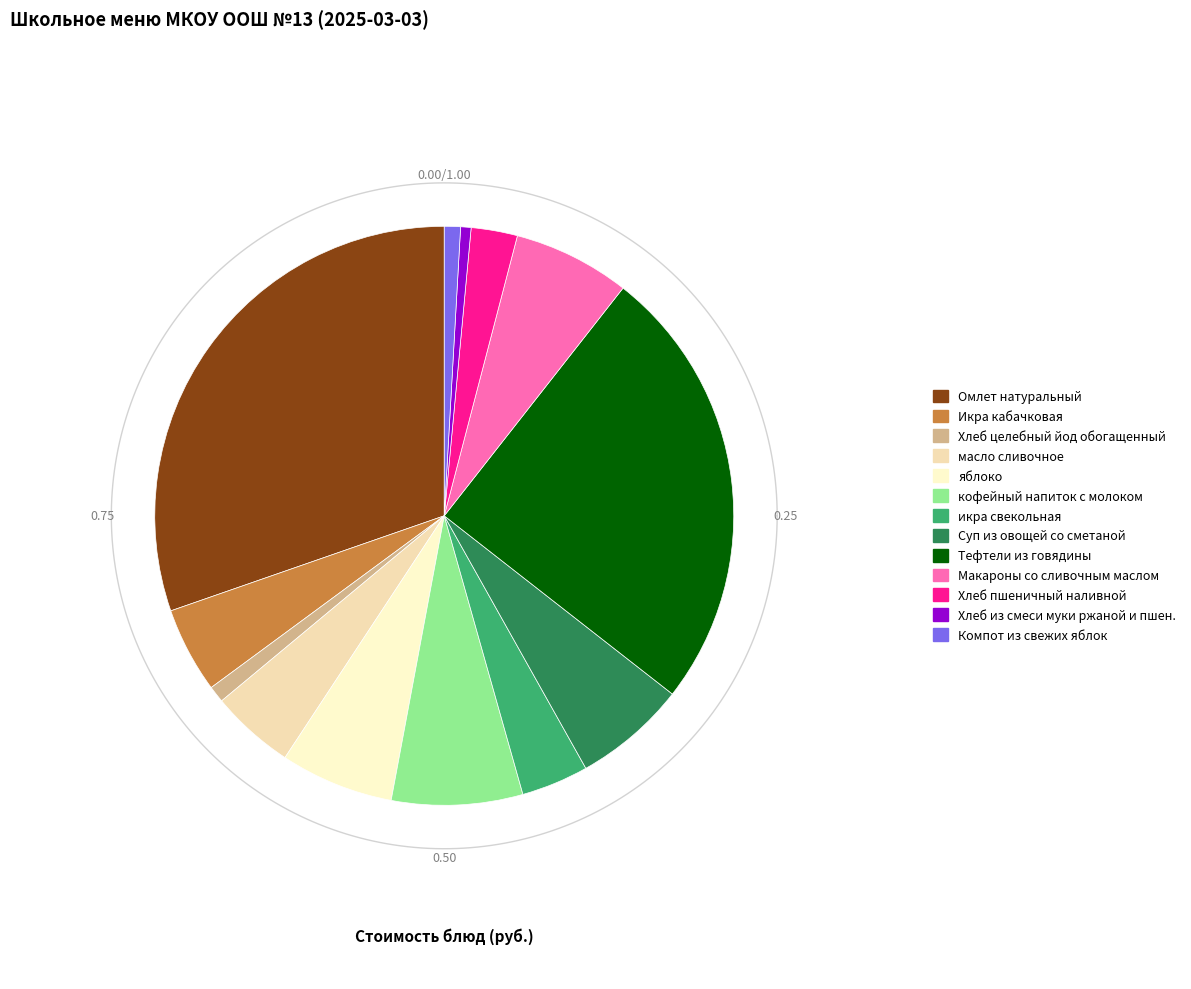

How many slices are in this pie chart?

13